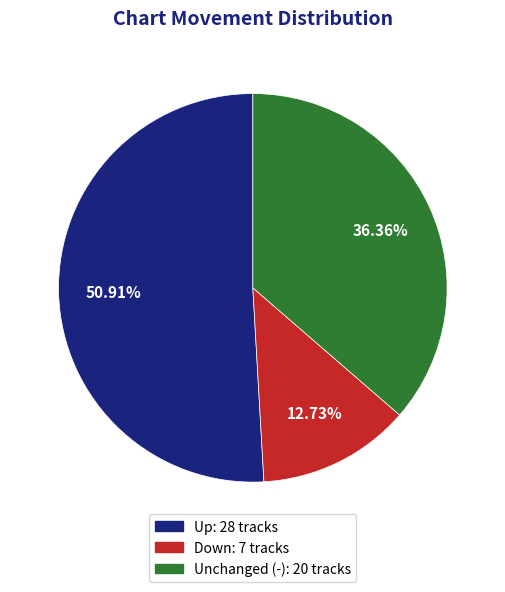

Is there any slice that represents more than half of the pie?

Yes